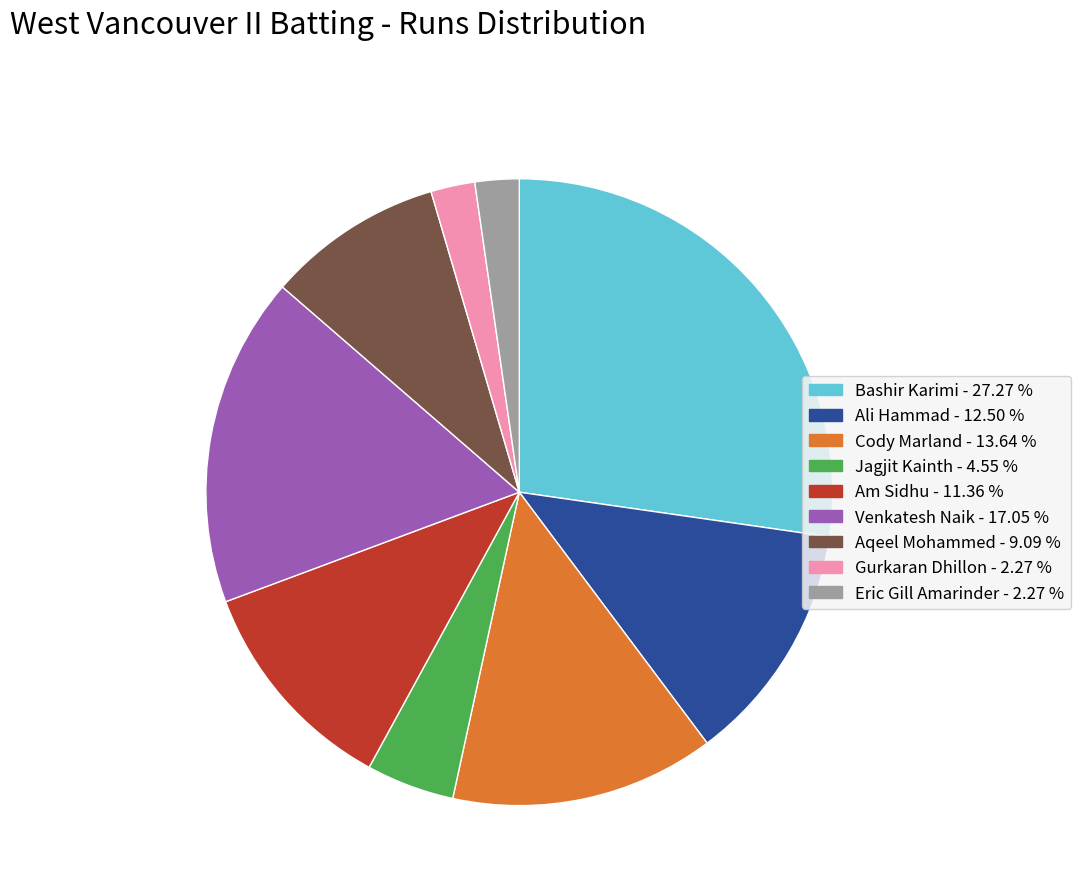

Does any single category account for the majority?

No